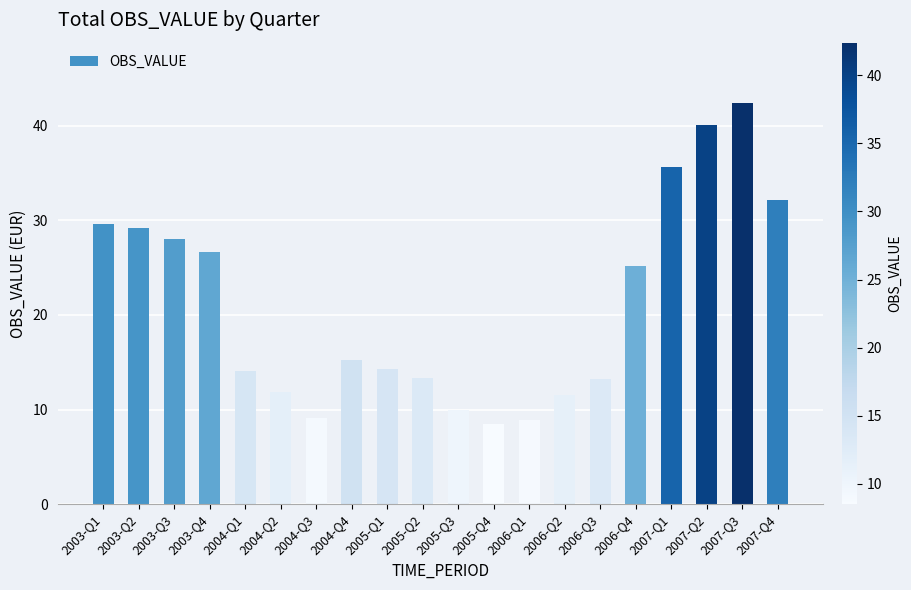

How many values are below 15?

10